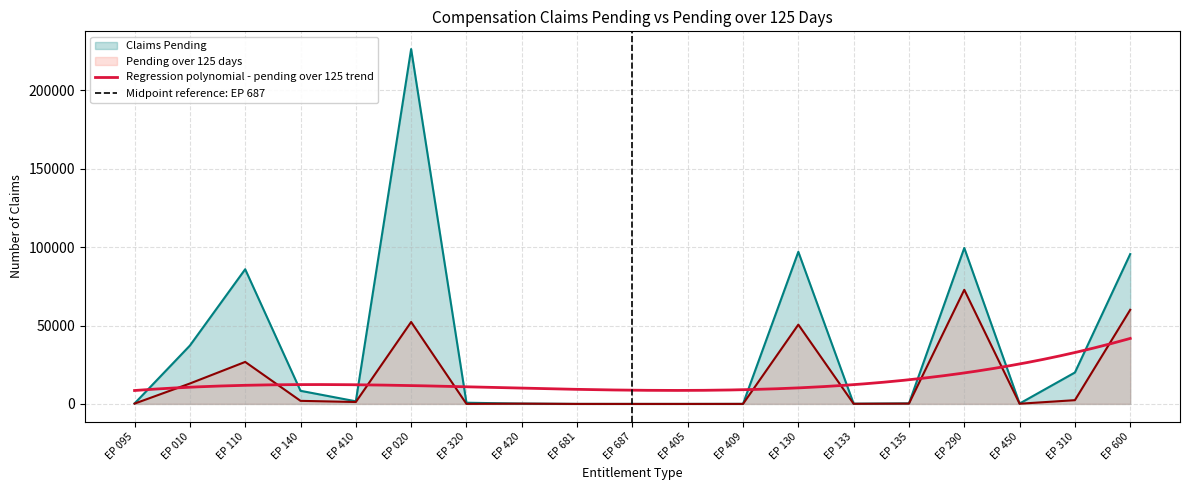

How many data points in Pending over 125 days are above 219?

9